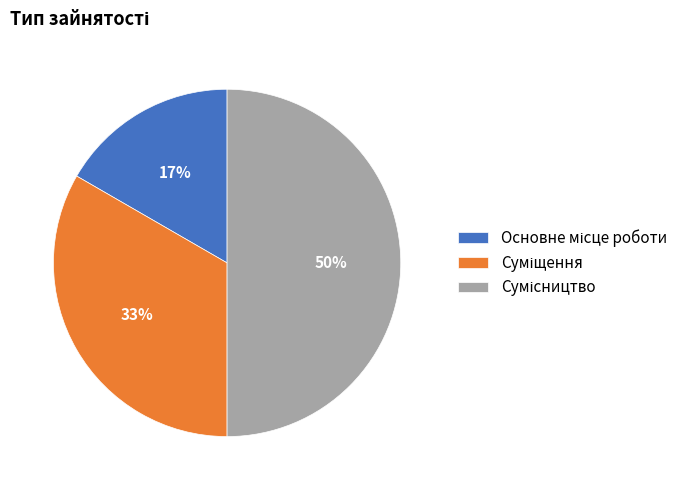

To the nearest percent, what is the average slice percentage?

33%